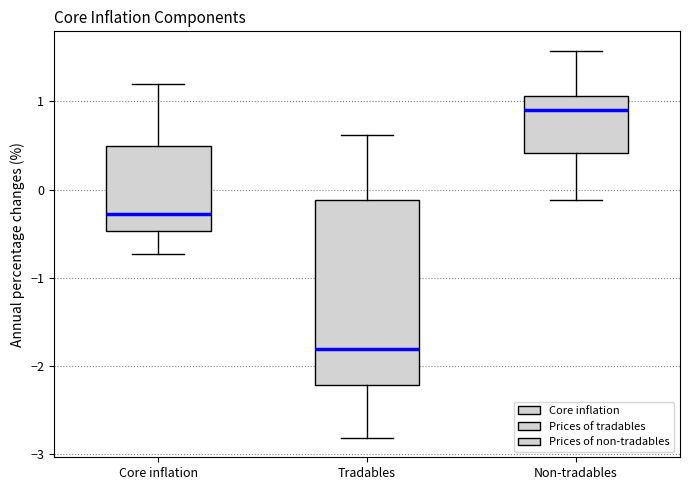

Reading left to right, read every box against the y-axis: the position of its median line, the range the box covers, and the ends of its whiskers. The values are not printed on the chart, so give them approximately, as read against the axis.

Core inflation: median -0.3, box -0.5 to 0.5, whiskers -0.7 to 1.2
Tradables: median -1.8, box -2.2 to -0.1, whiskers -2.8 to 0.6
Non-tradables: median 0.9, box 0.4 to 1.1, whiskers -0.1 to 1.6